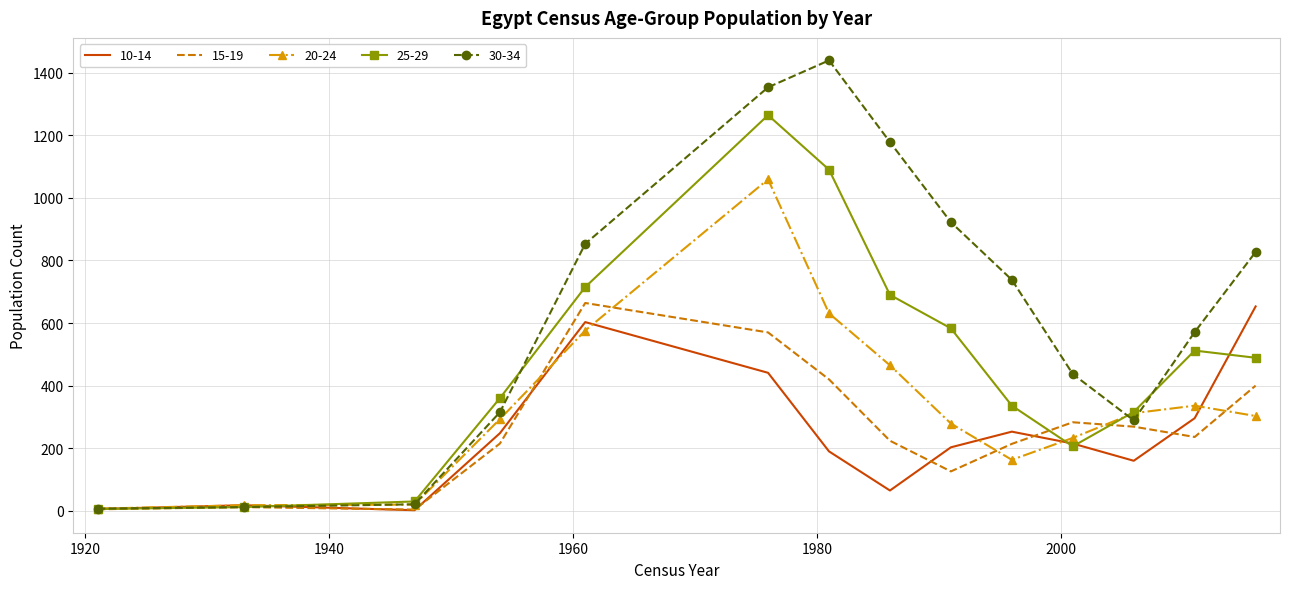

What is the greatest value displayed?

1439